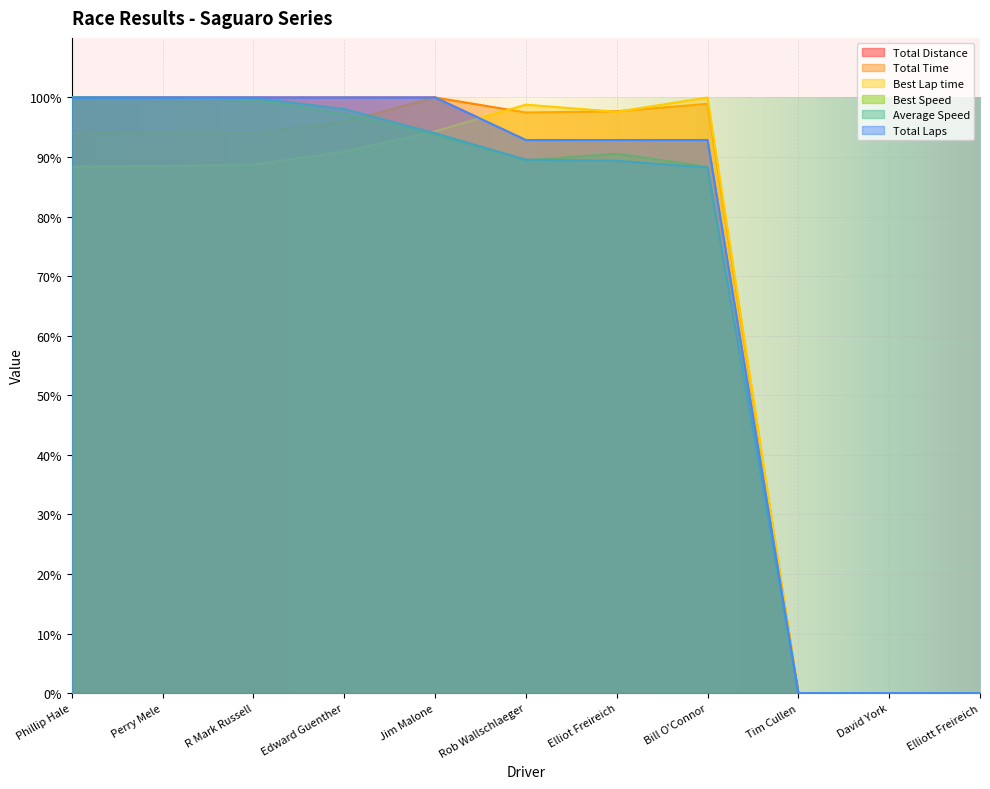

At how many categories does at least one series exceed 69?

8